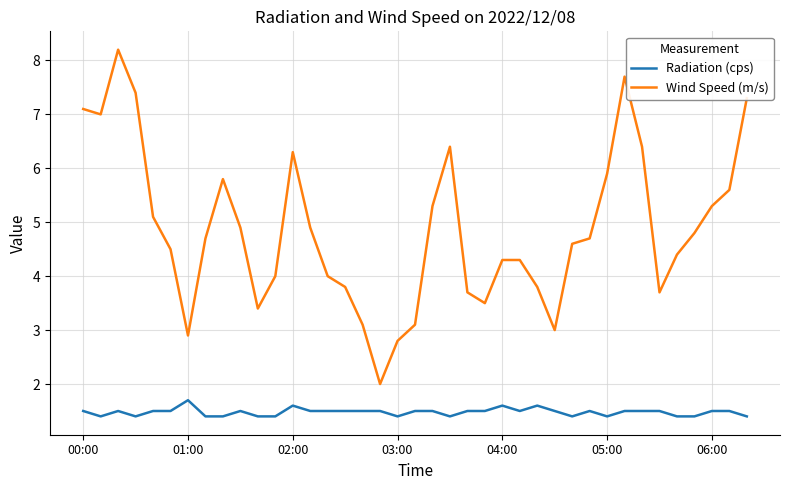

Which series has the largest range (max minus min)?

Wind Speed (m/s)